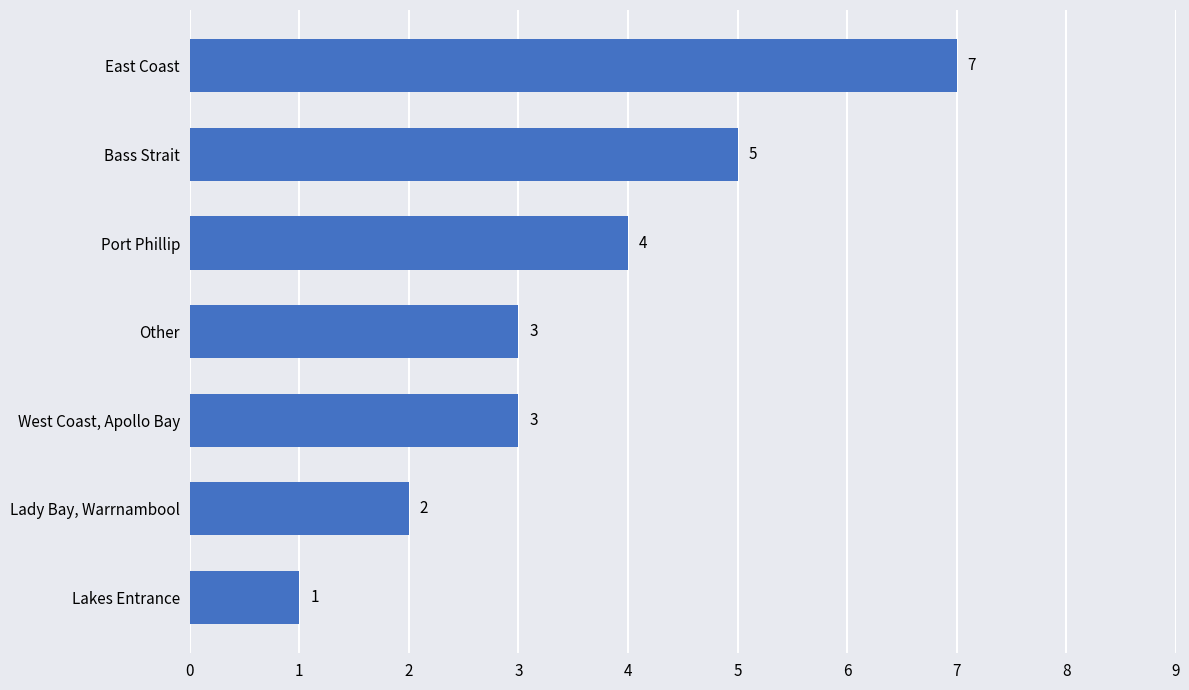

Is it true that the value at Lakes Entrance is 1?

True